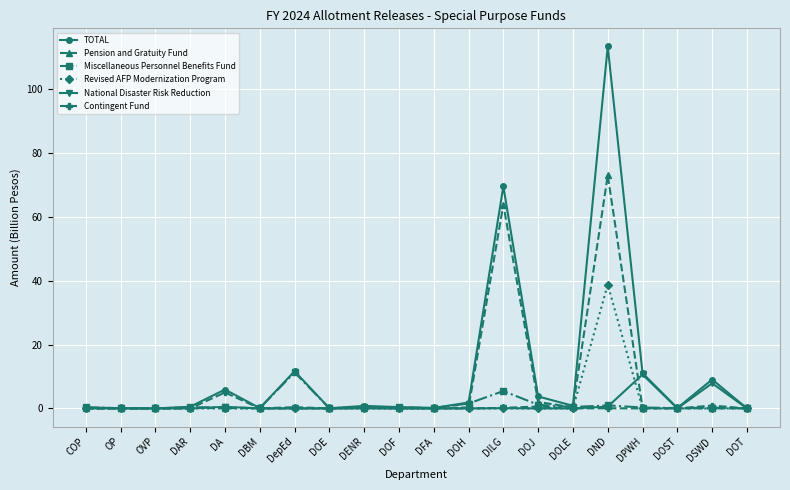

At which category is the sum across all series the highest?

DND